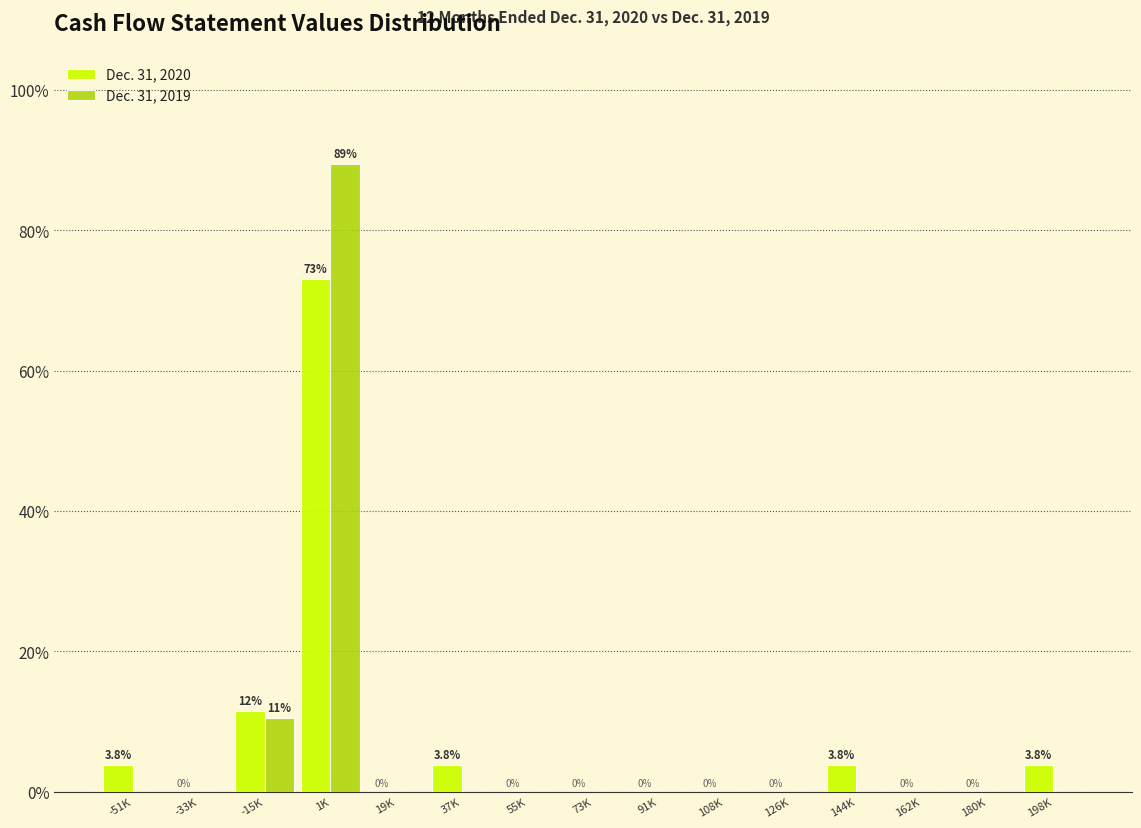

At which label does Dec. 31, 2020 reach its peak?

1K